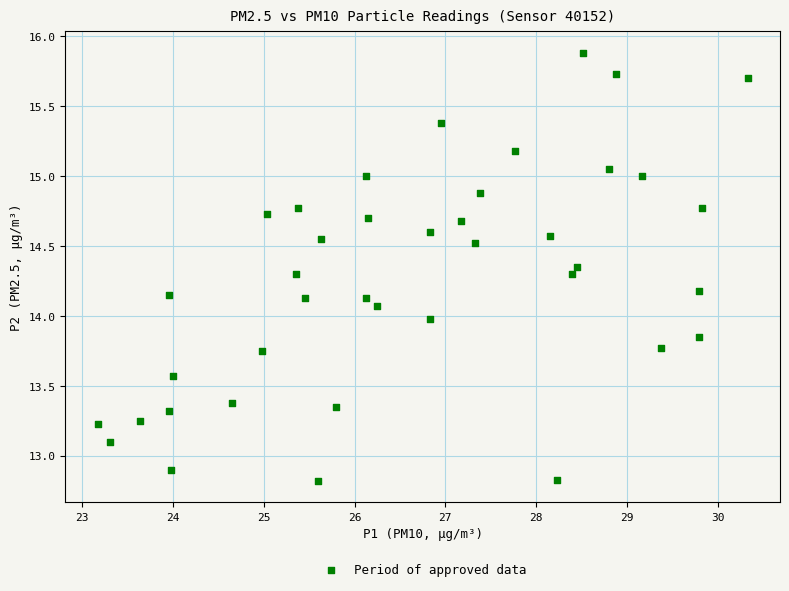

What is the range of Y values (max minus min)?

3.1